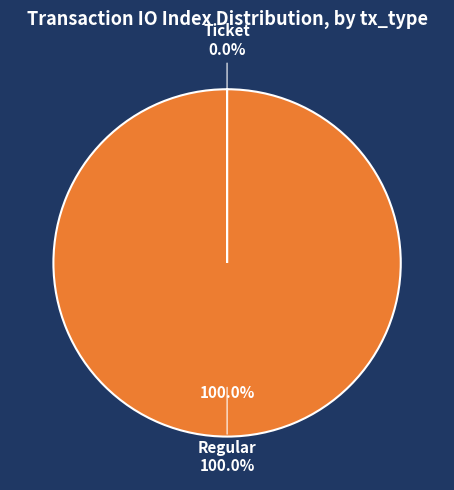

What is the total percentage of Ticket and Regular?

100.0%